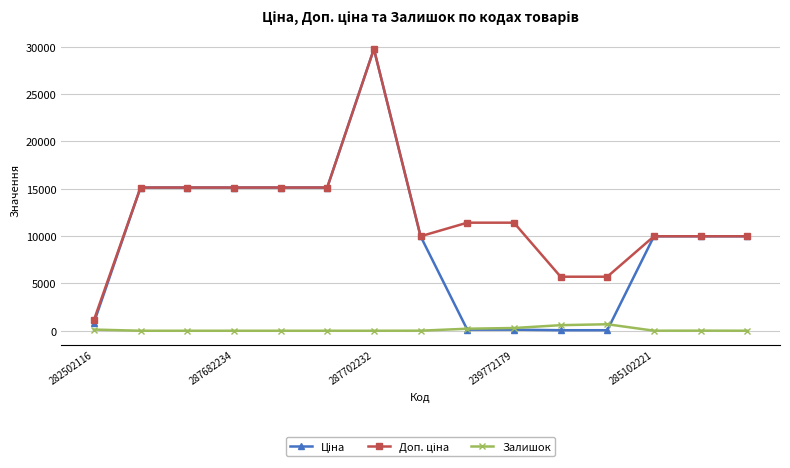

What is the highest value of the Залишок series?

686.0